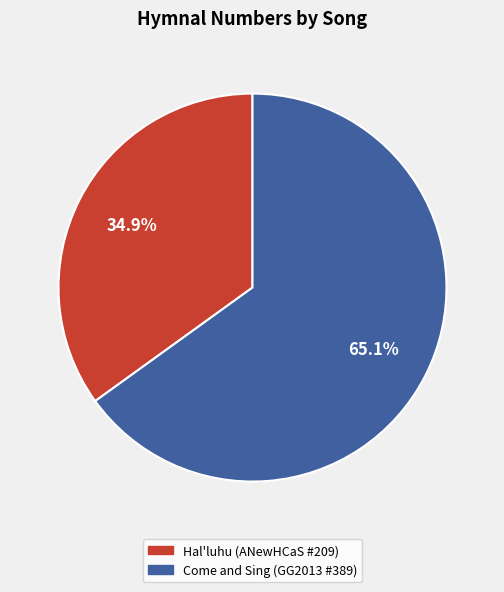

Is there a majority slice in this chart?

Yes